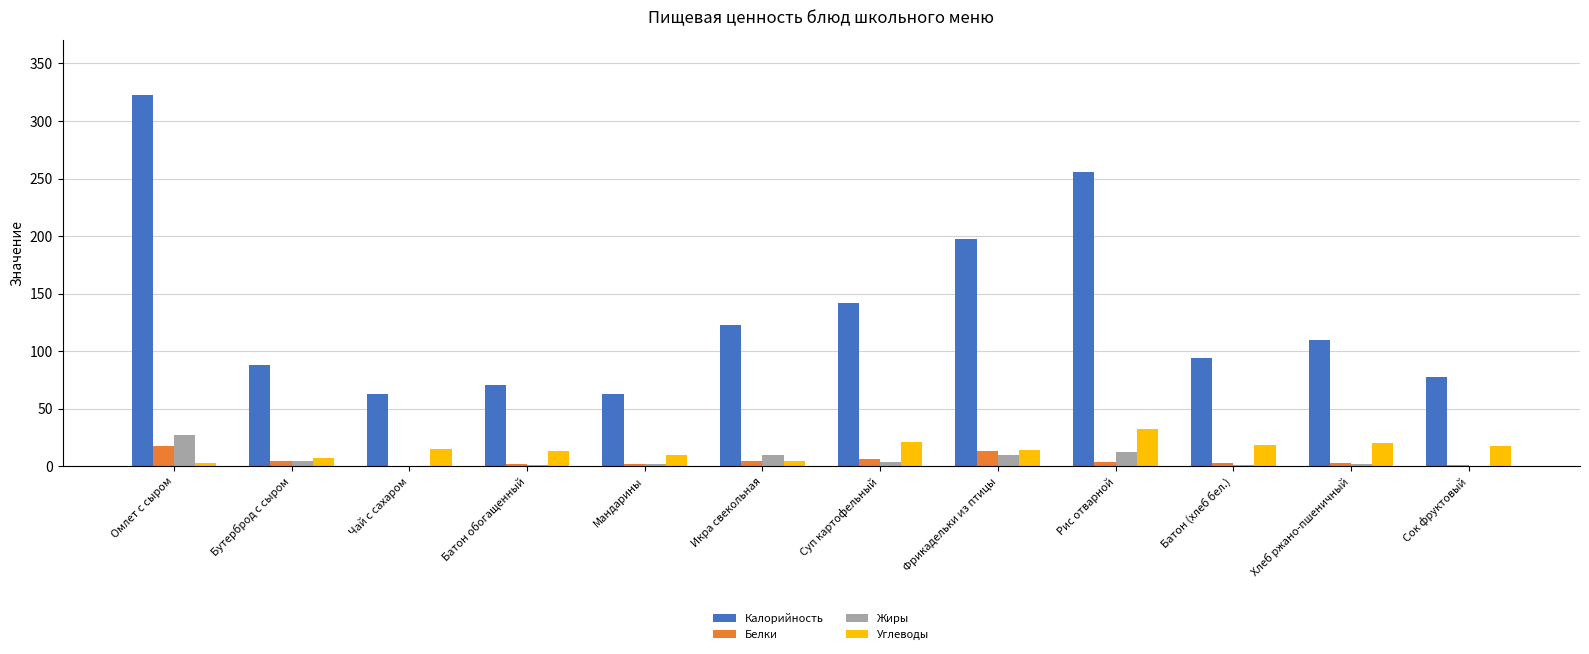

What is the highest value of the Жиры series?

27.0